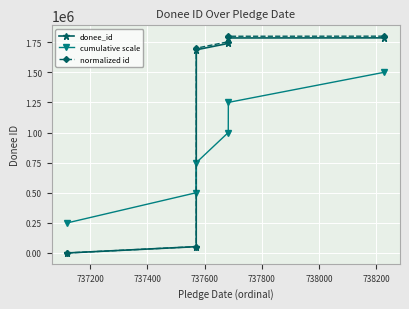

Which series has the largest range (max minus min)?

normalized id